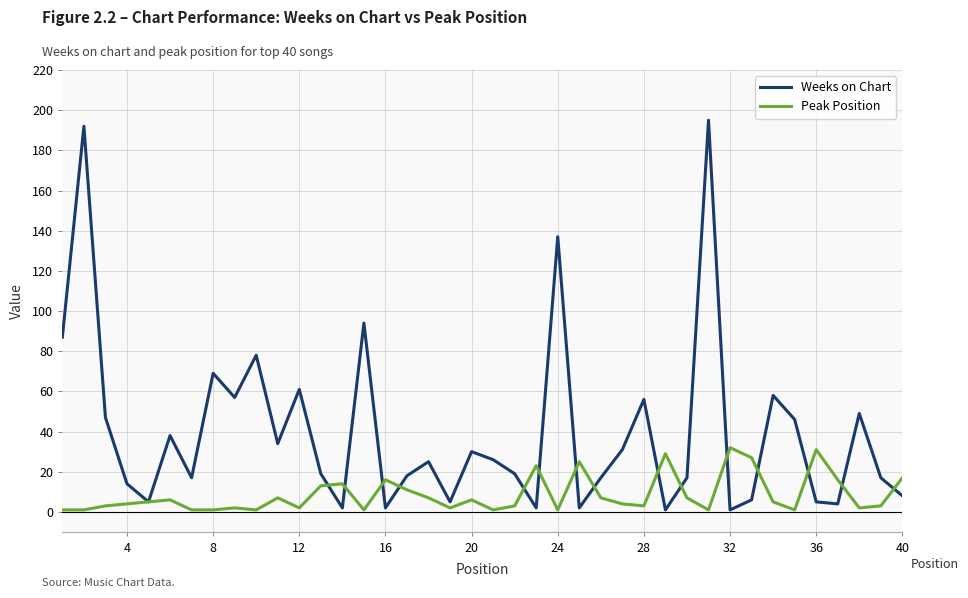

Rank the series by their maximum value, from lowest to highest.

Peak Position, Weeks on Chart